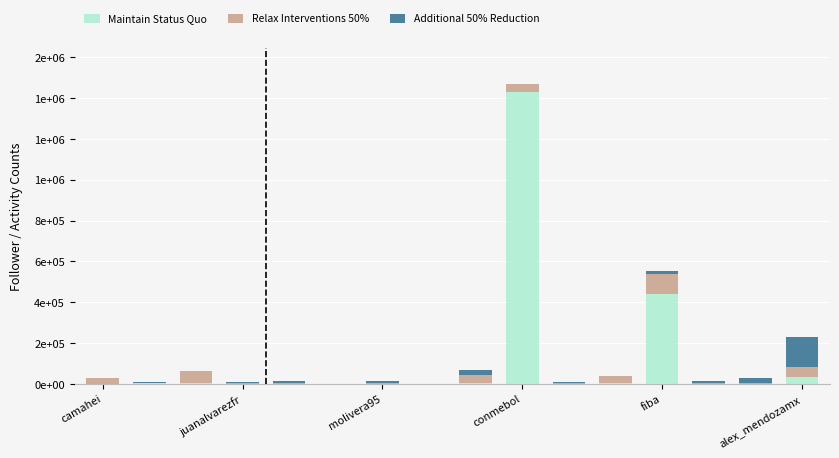

What are all the series names shown in the legend?

Maintain Status Quo, Relax Interventions 50%, Additional 50% Reduction